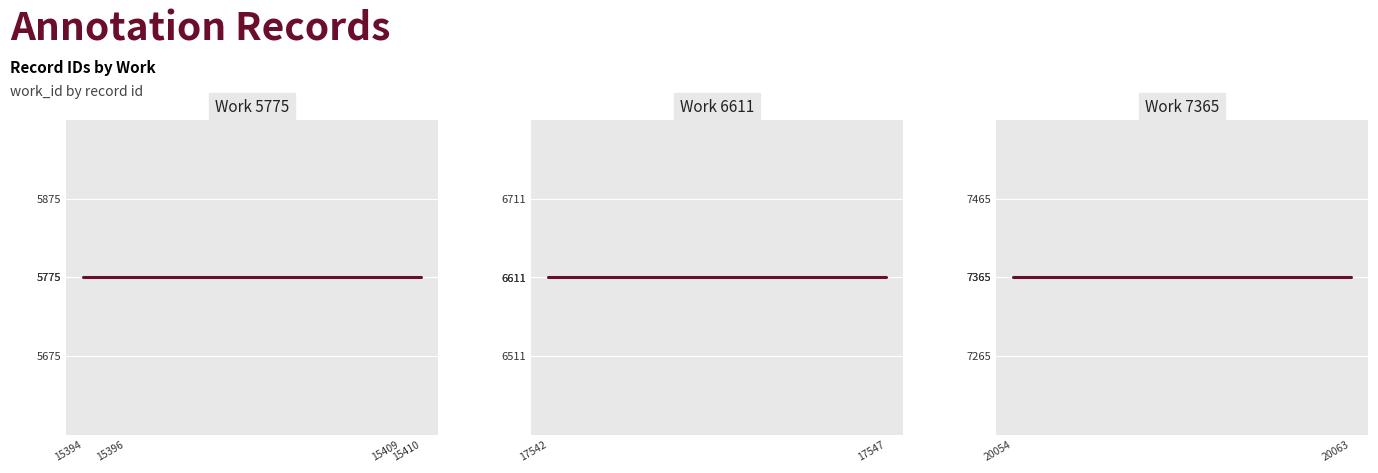

What is the difference between the values at 20063 and 15409?

1590